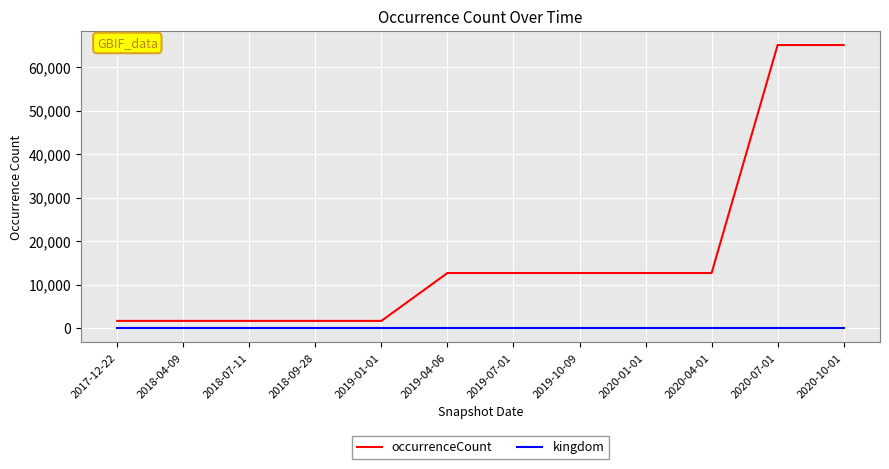

Reading left to right, transcribe all the data shown in this chart.

occurrenceCount: 2017-12-22=1710	2018-04-09=1710	2018-07-11=1710	2018-09-28=1710	2019-01-01=1710	2019-04-06=12715	2019-07-01=12715	2019-10-09=12715	2020-01-01=12715	2020-04-01=12715	2020-07-01=65114	2020-10-01=65114
kingdom: 2017-12-22=1	2018-04-09=1	2018-07-11=1	2018-09-28=1	2019-01-01=1	2019-04-06=1	2019-07-01=1	2019-10-09=1	2020-01-01=1	2020-04-01=1	2020-07-01=1	2020-10-01=1